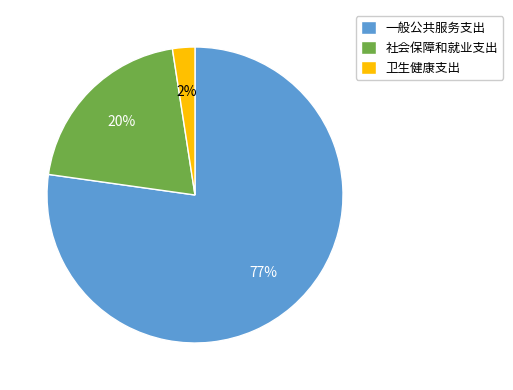

What is the largest slice in the pie chart?

一般公共服务支出